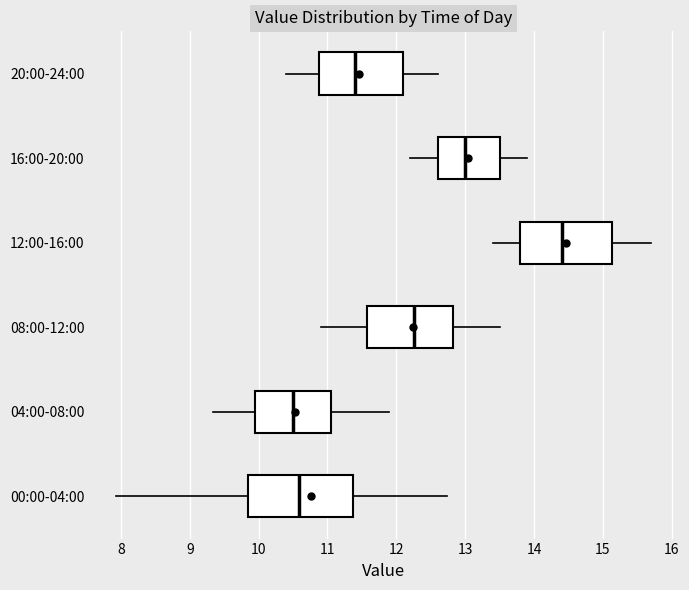

Which box is the widest, from its left edge to its right edge?

00:00-04:00